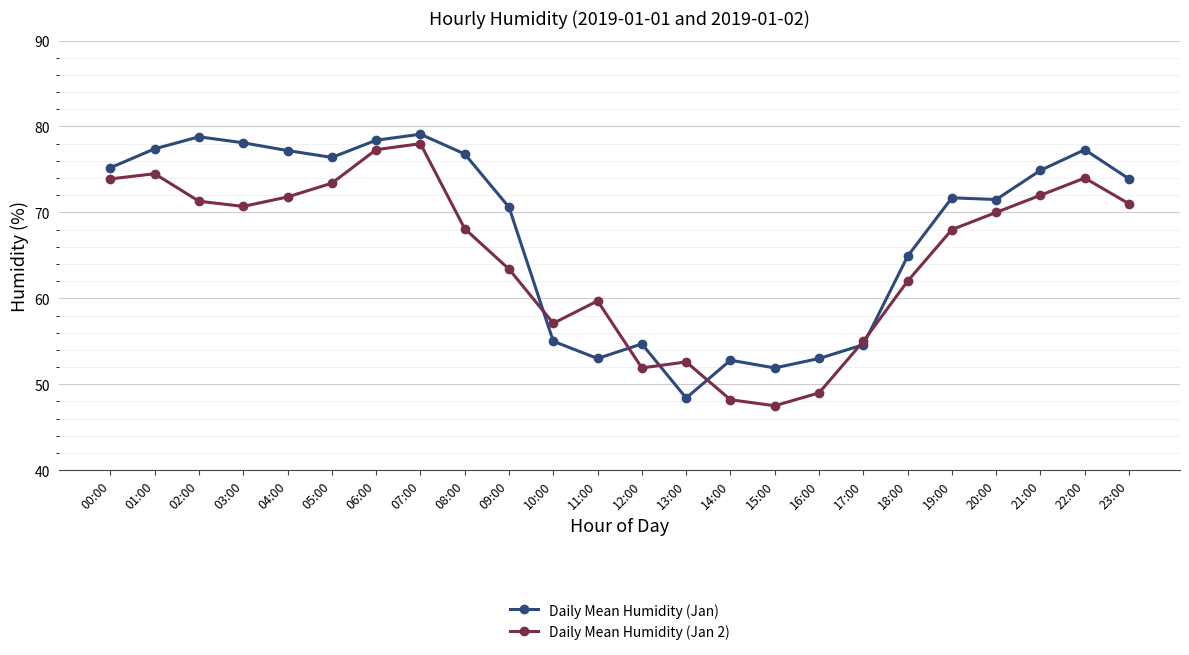

Does the chart have visible grid lines?

Yes